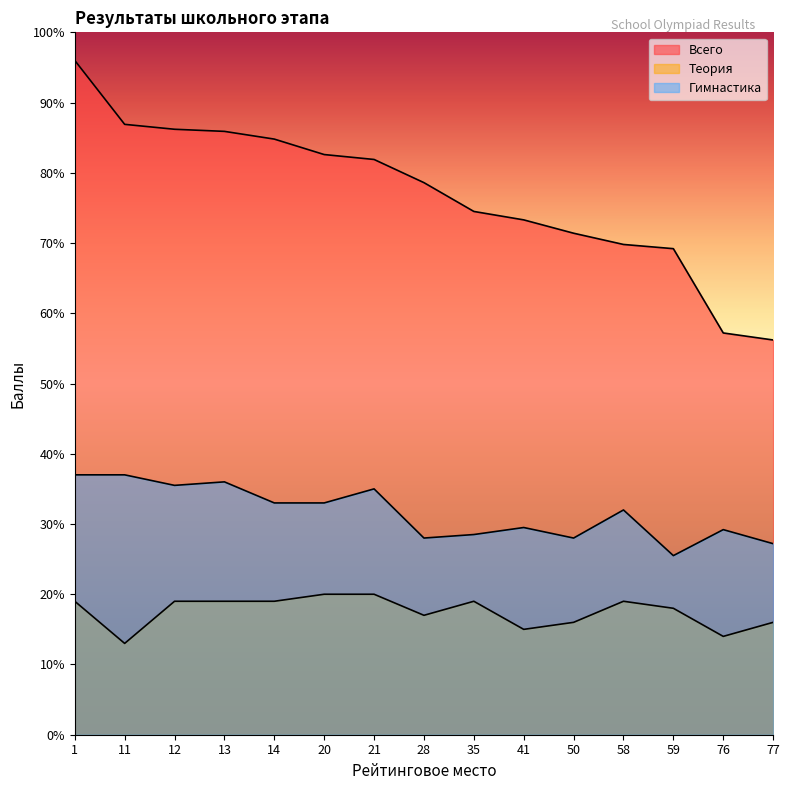

What is the difference between the maximum and minimum values in the Теория series?

7.0